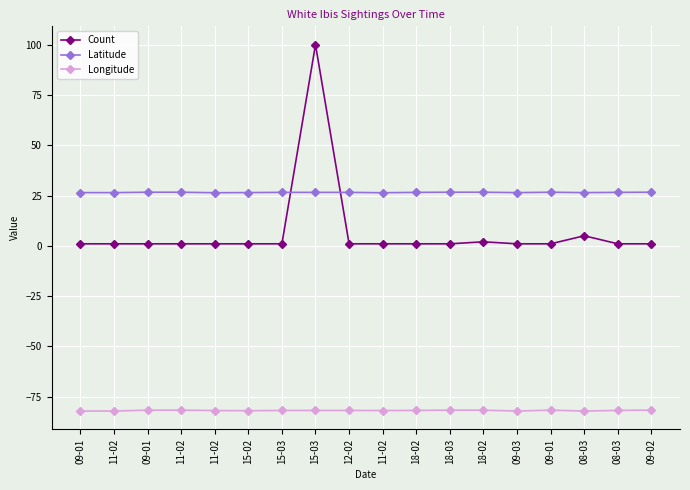

What is the value of the Count point at the 7th from the left?

1.0